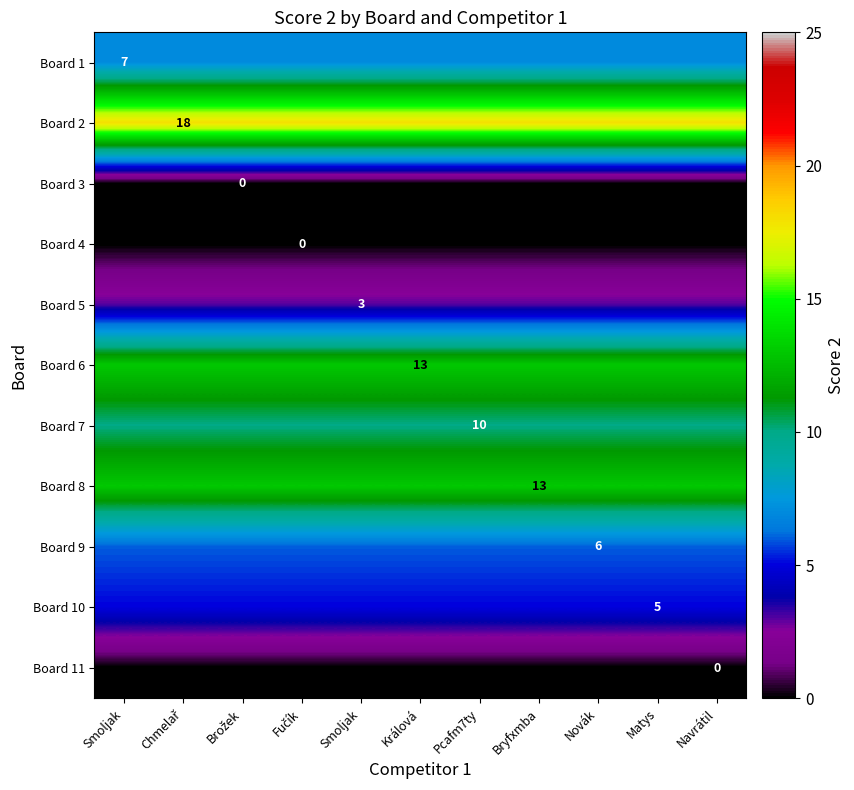

Which has a higher value, Chmelař or Fučík?

Chmelař